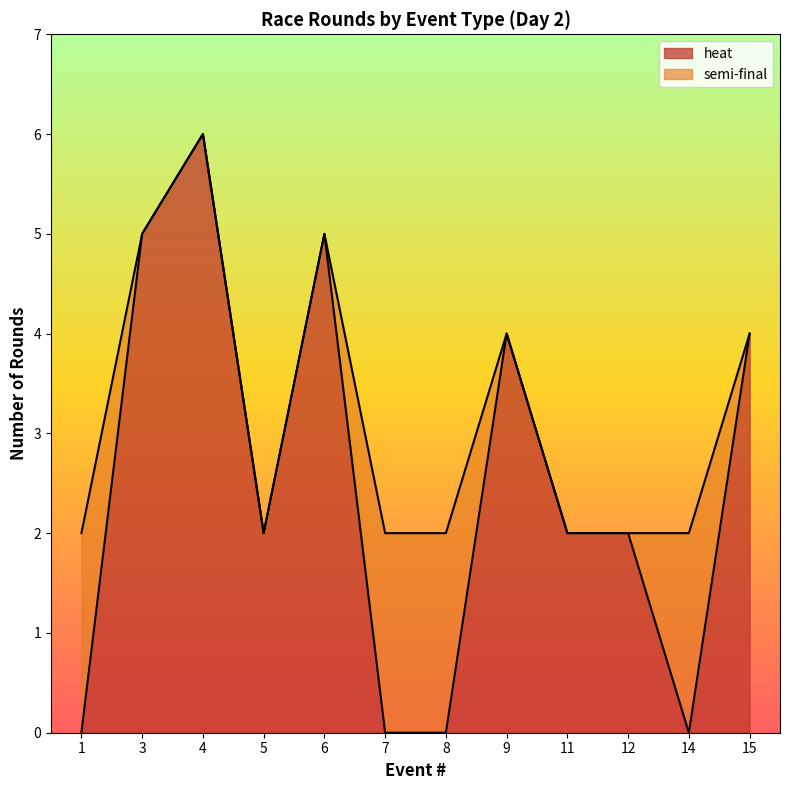

The heat series shows 1 at 12. True or false?

False